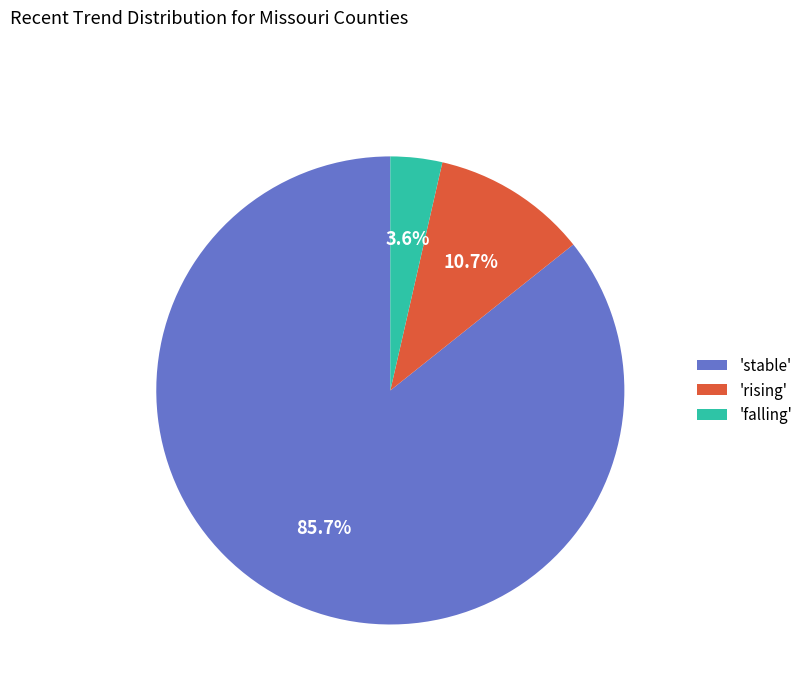

What percentage do 'rising' and 'falling' together represent?

14.3%